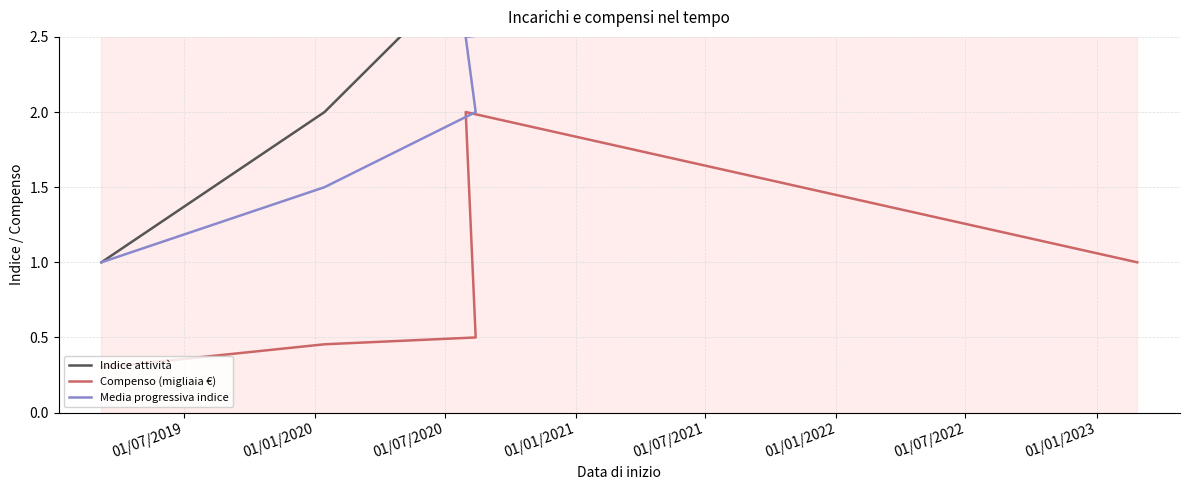

What is the total value across all series at 01/01/2021?

8.5